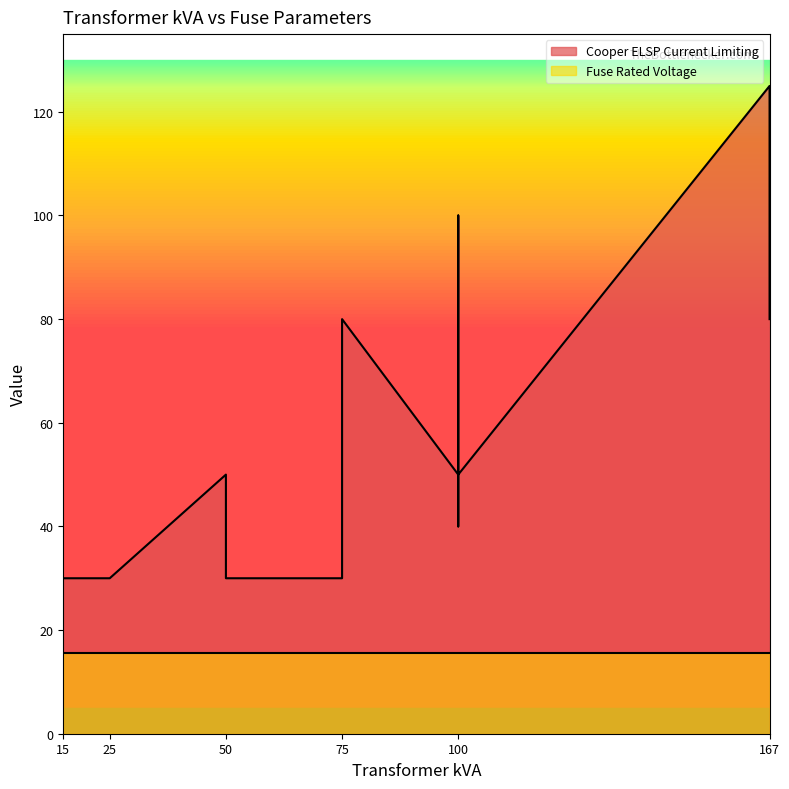

True or false: Cooper ELSP Current Limiting has more than 0 points higher than both neighbors.

True